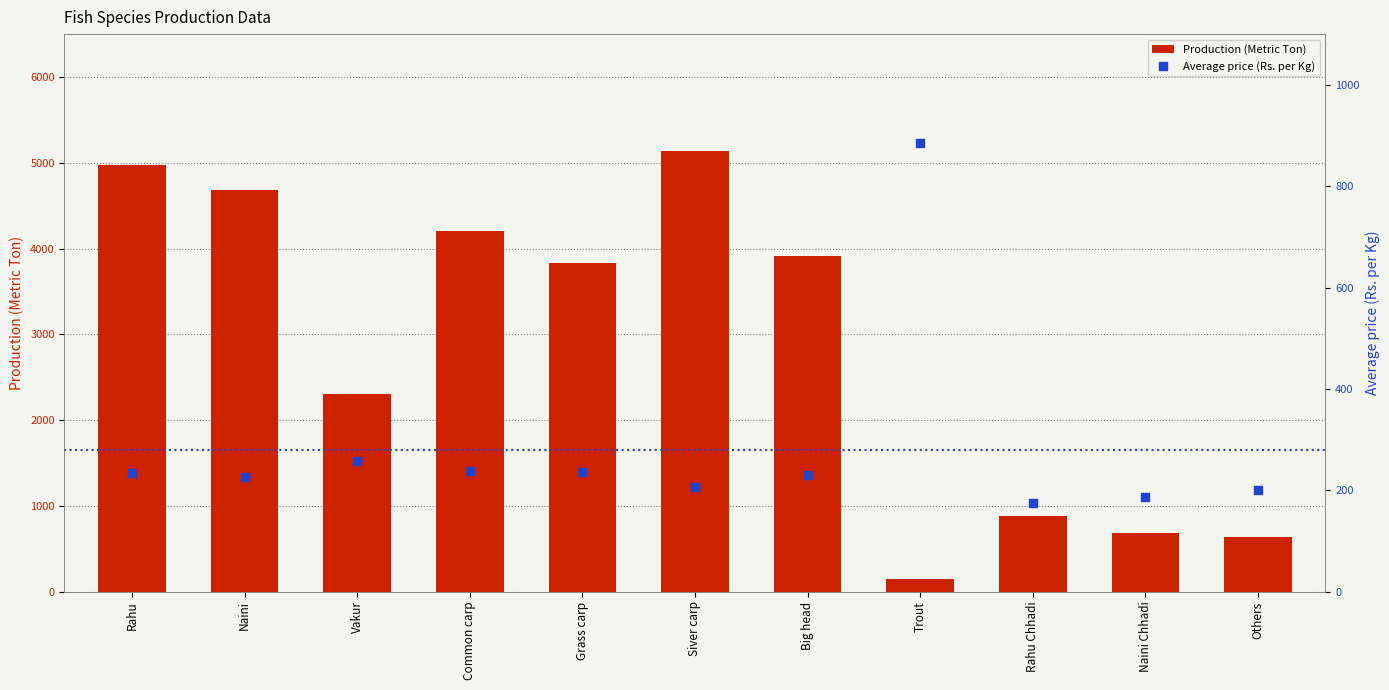

Which series contains the highest Y value?

Production (Metric Ton)